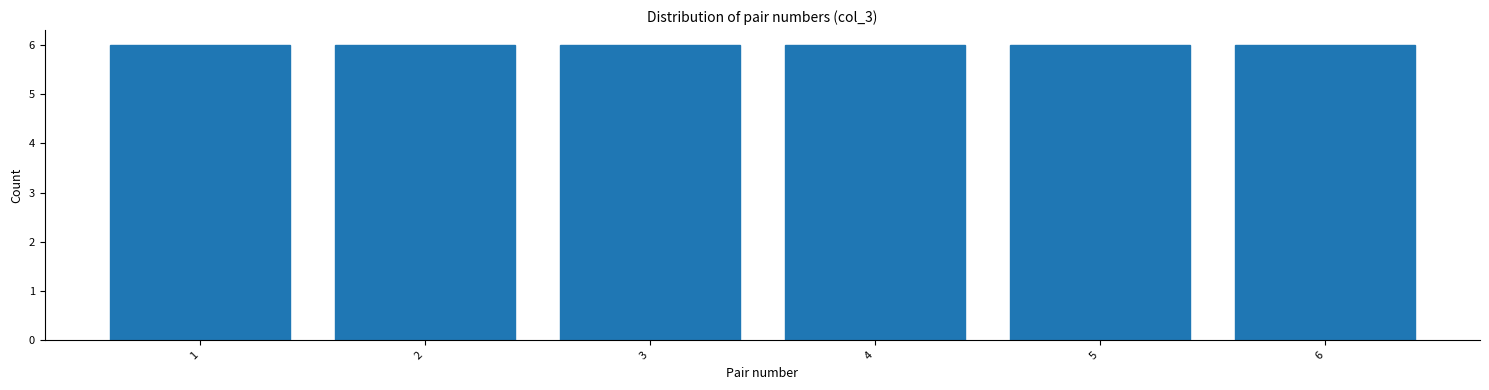

Reading left to right, list every bar in this chart as the range it spans on the x-axis followed by its height. The values are not printed on the chart, so give them approximately, as read against the axis.

0.5 to 1.5: 6
1.5 to 2.5: 6
2.5 to 3.5: 6
3.5 to 4.5: 6
4.5 to 5.5: 6
5.5 to 6.5: 6